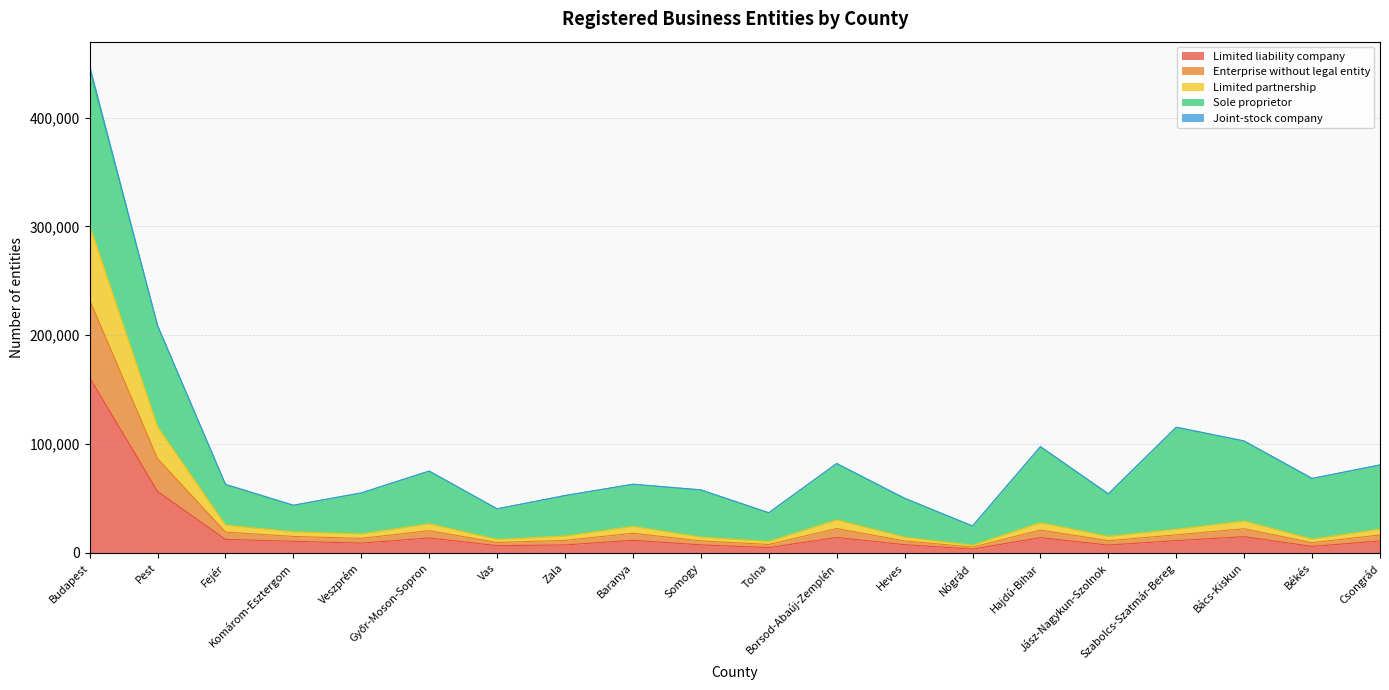

How many lines are shown in the chart?

5